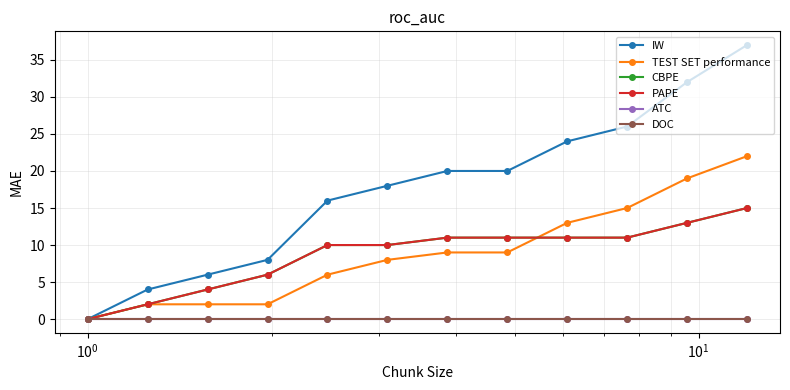

What is the value of the TEST SET performance point at the 12th from the left?

22